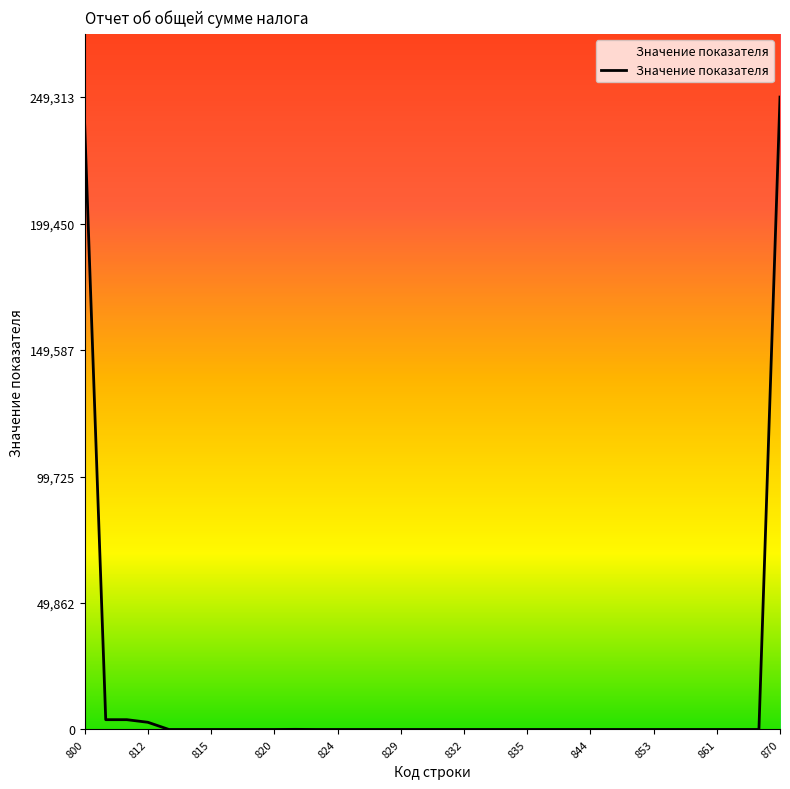

What is the maximum value shown in the chart?

249313